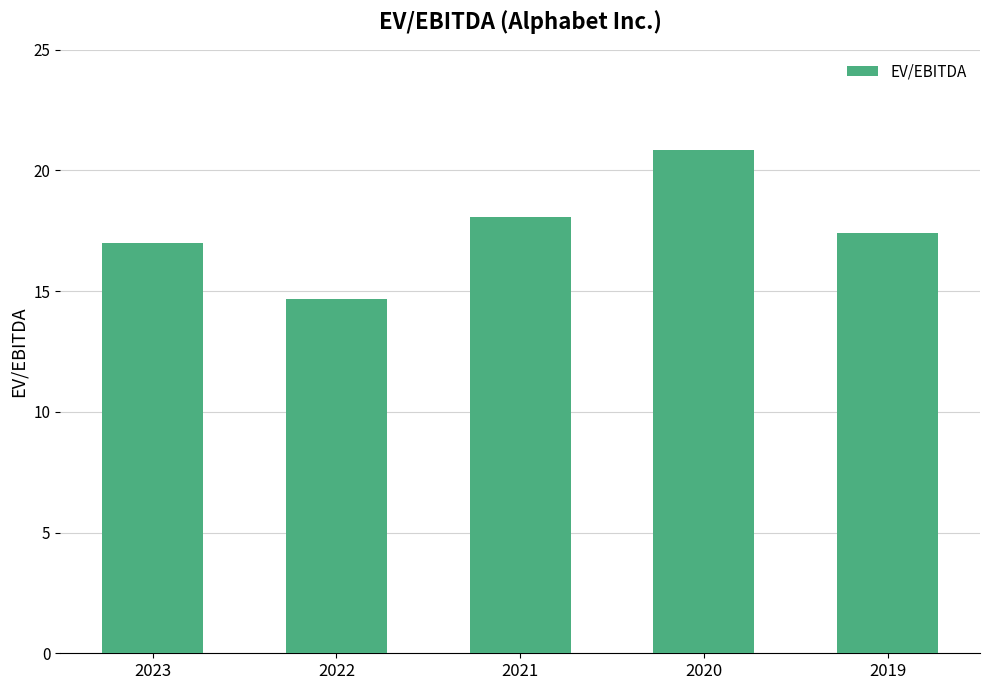

Rank the categories by value from highest to lowest.

2020, 2021, 2019, 2023, 2022